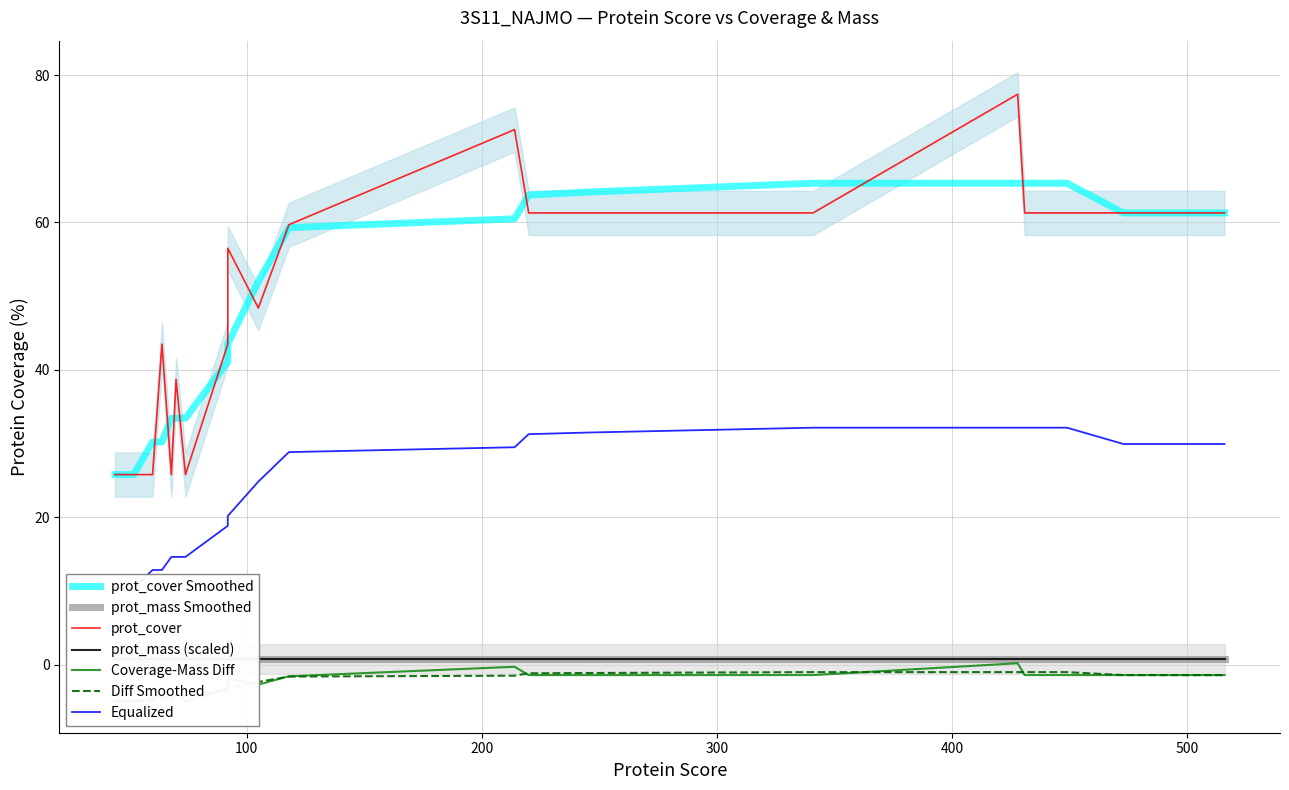

How many data points in prot_cover are above 59?

10